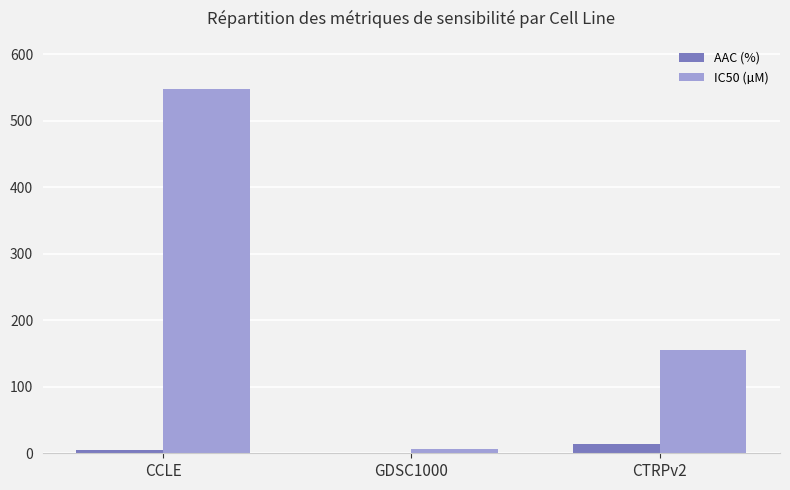

What are all the series names shown in the legend?

AAC (%), IC50 (µM)